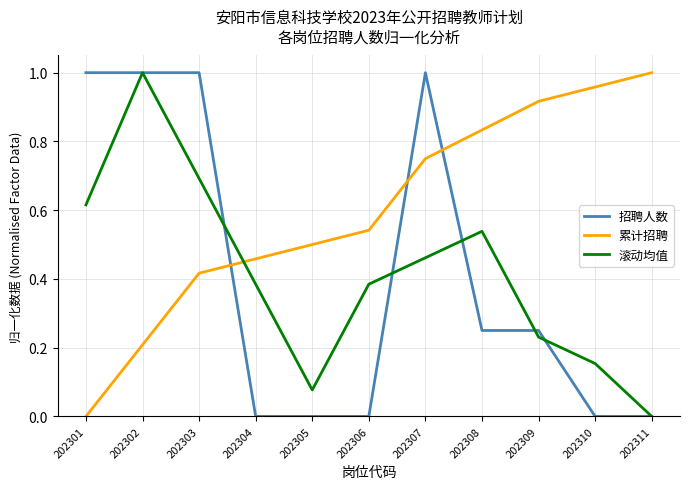

How many lines are shown in the chart?

3